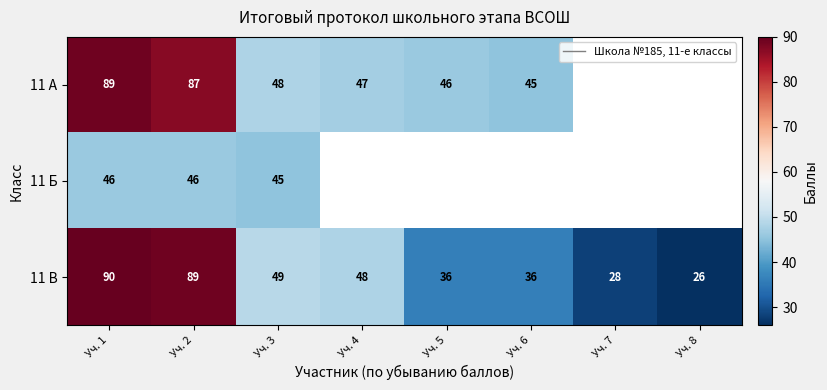

True or false: 11 А has a value of 89 at Уч. 1.

True